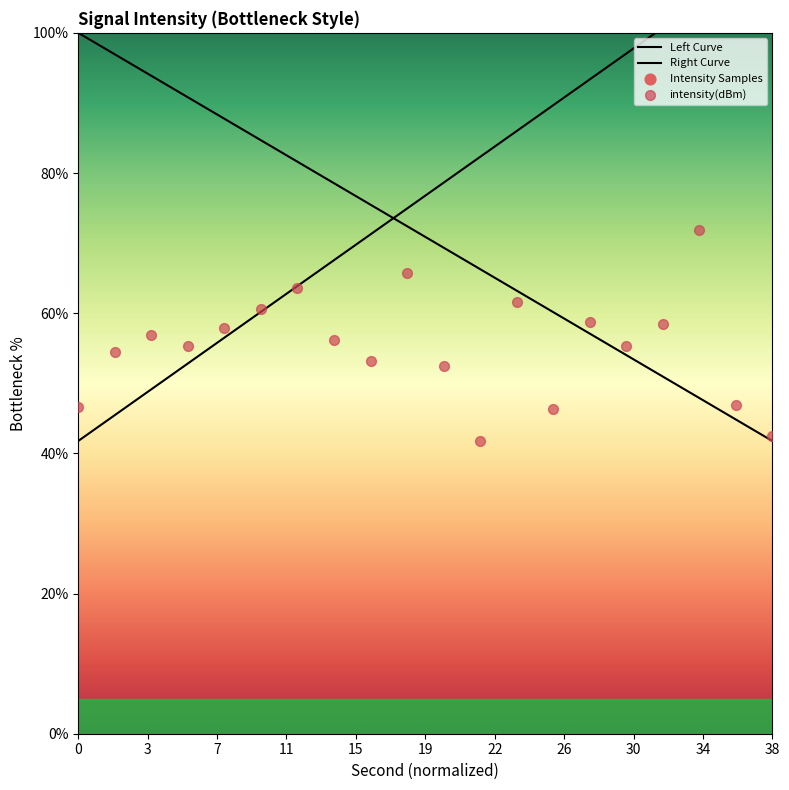

What is the change in value from 6 to 22?

-13.6